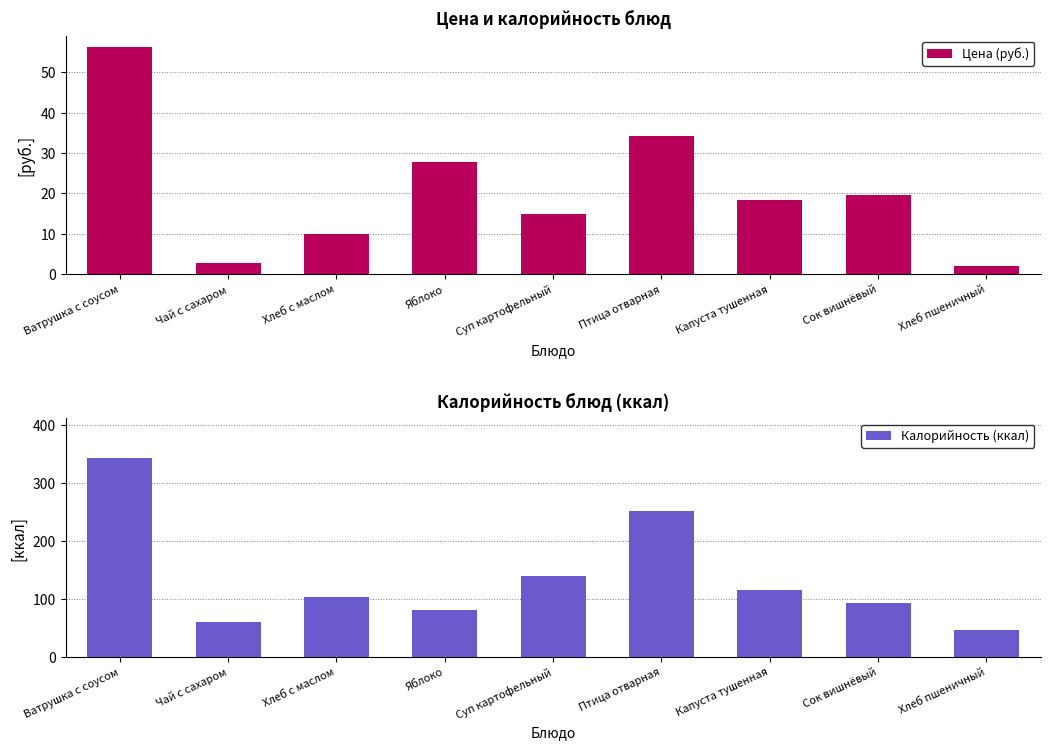

What is the label of the 6th bar from the left?

Птица отварная